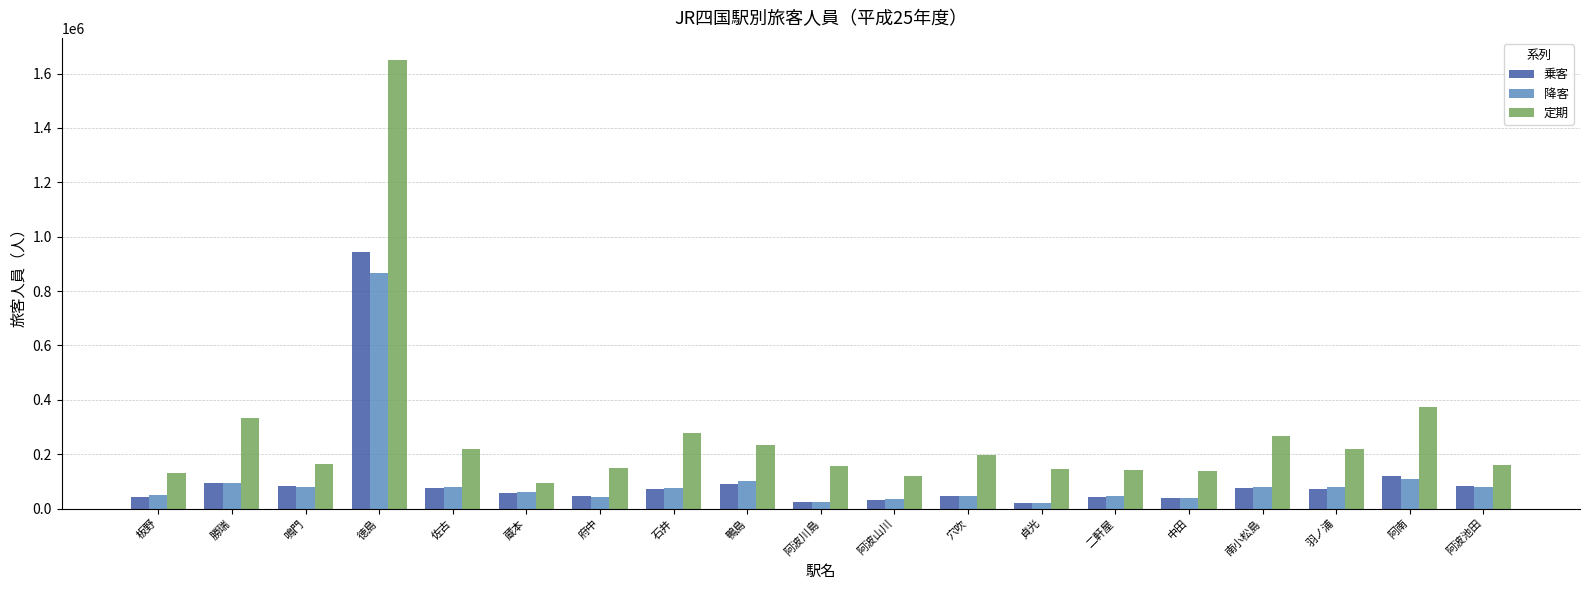

What is the minimum value shown in the chart?

21377